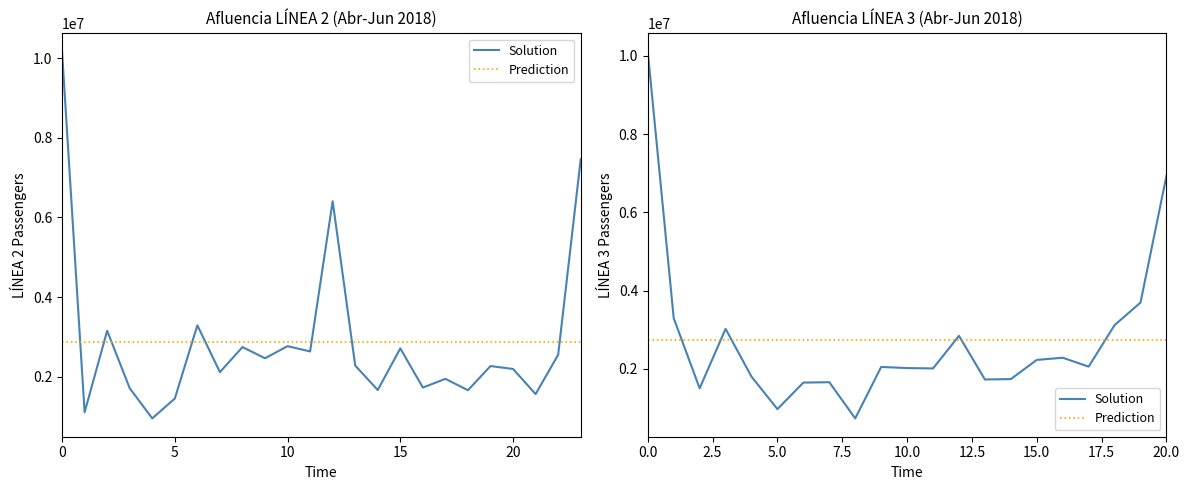

The value of Solution at 18 is 3119046.0. True or false?

True